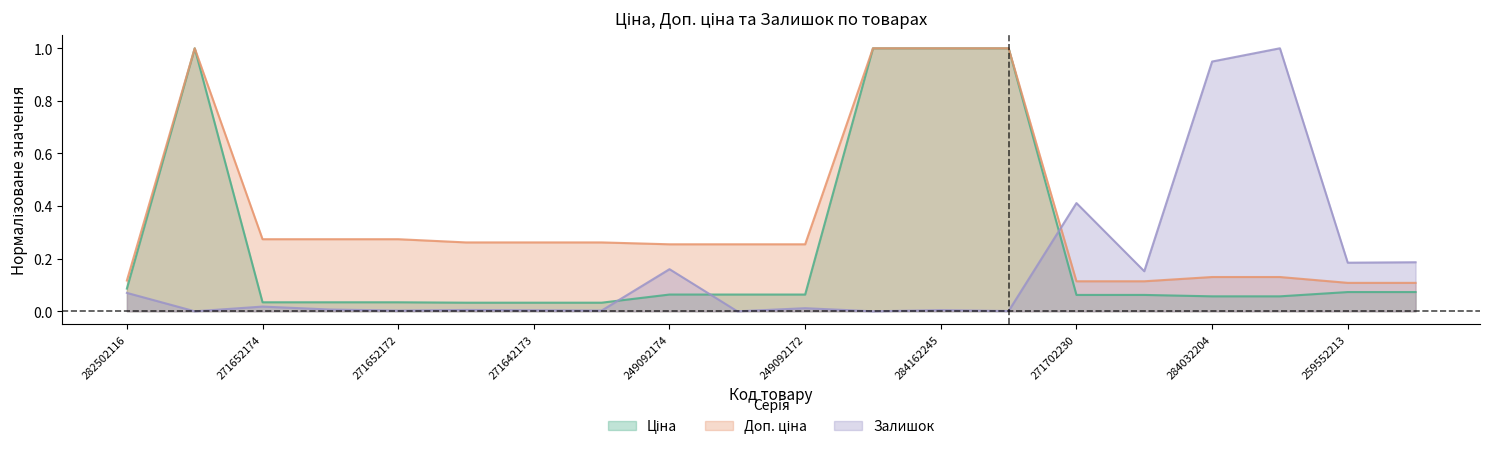

List the series in order of their peak value, highest first.

Ціна, Доп. ціна, Залишок